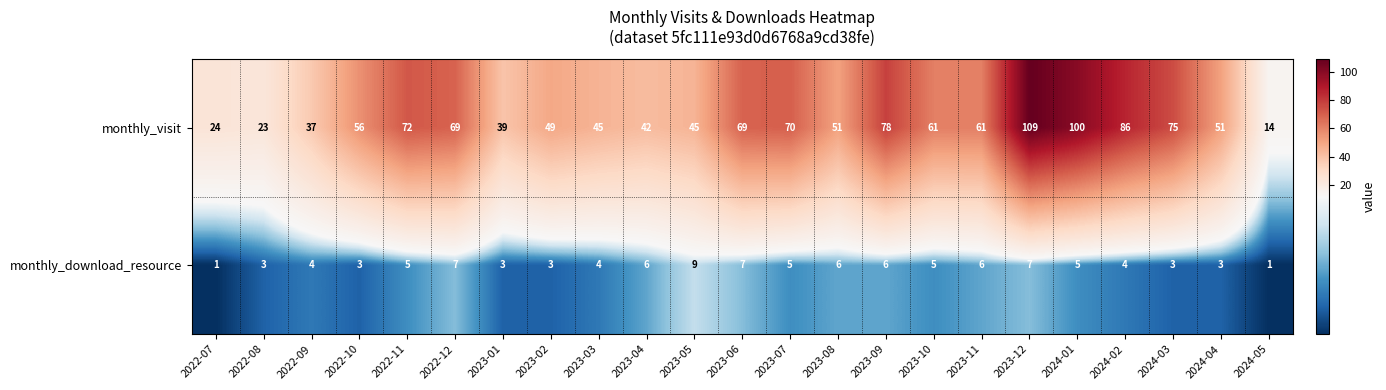

What is the sum of the monthly_visit values at 2024-04 and 2023-11?

112